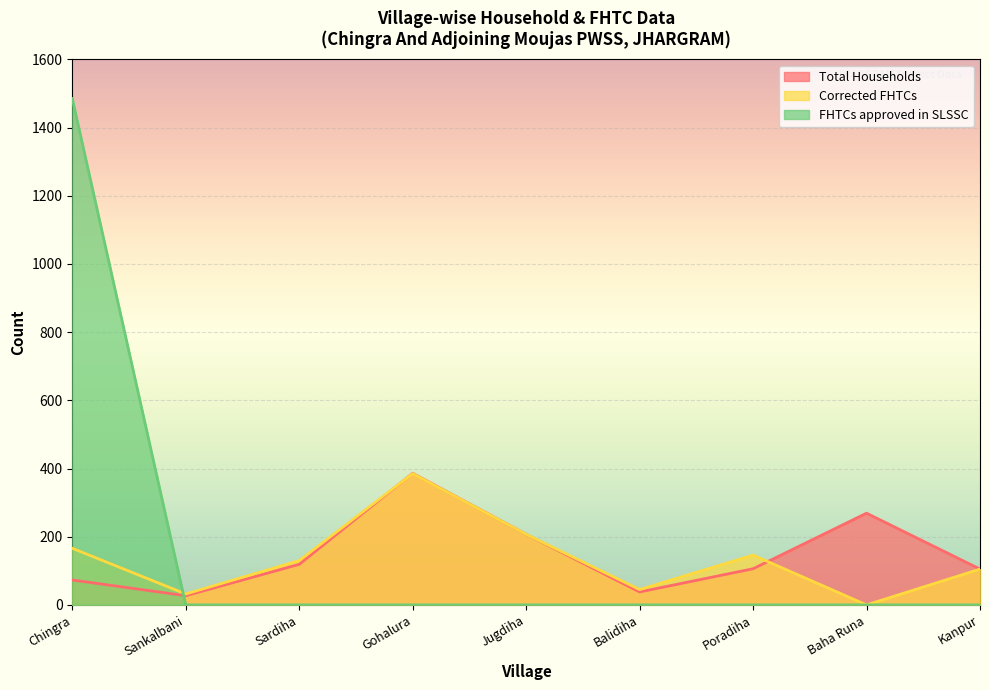

Where is Total Households nearest to the value 206?

Jugdiha